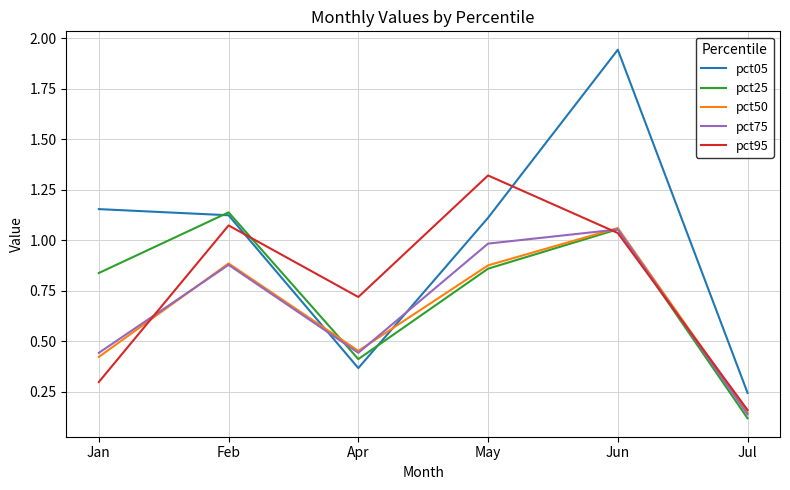

True or false: pct75 has a value of 0.6 at Apr.

False